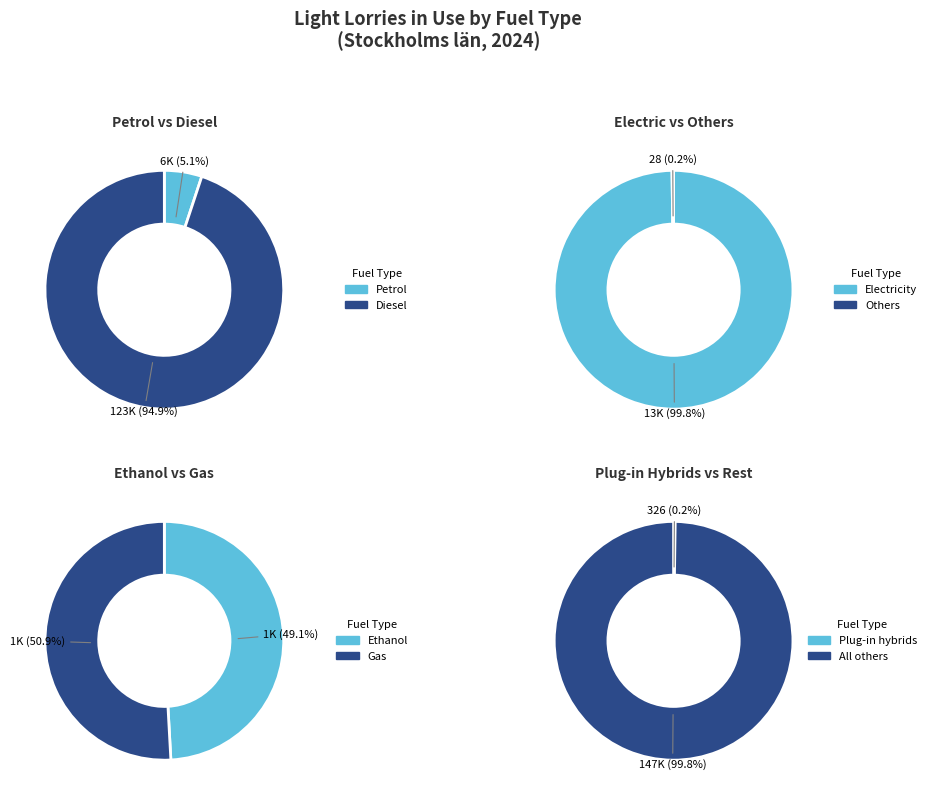

Approximately how many times larger is the value at Electricity compared to Gas?

8.1